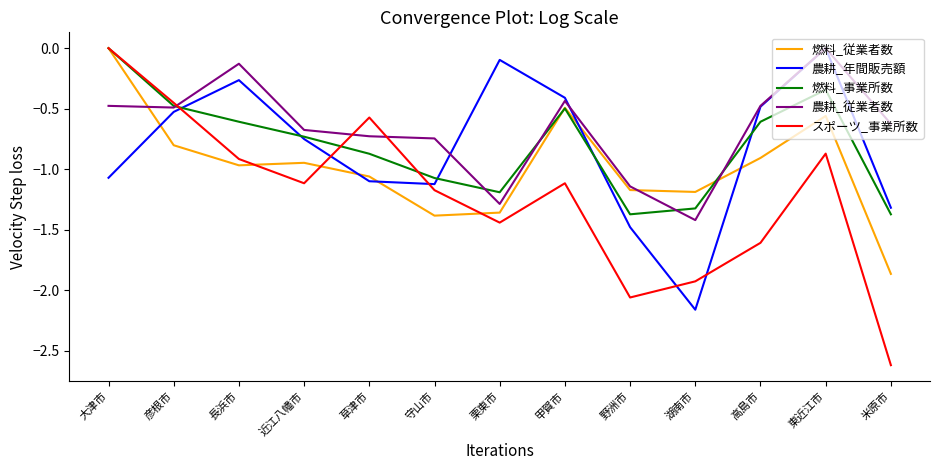

True or false: 燃料_従業者数 has a value of -0.5 at 甲賀市.

True